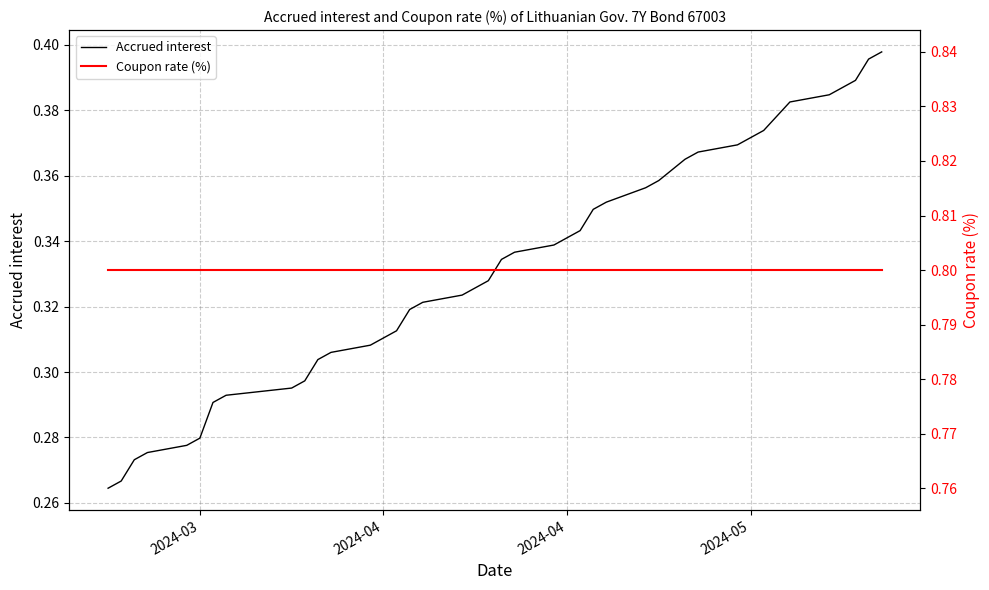

At which label does Coupon rate (%) reach its minimum?

2024-03